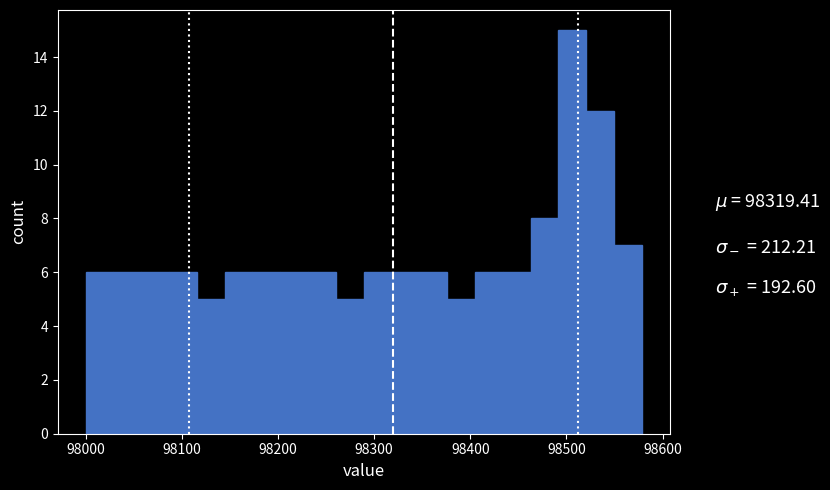

Around what value on the x-axis is the tallest bar? Give the approximate position of its centre, as read against the axis.

98510